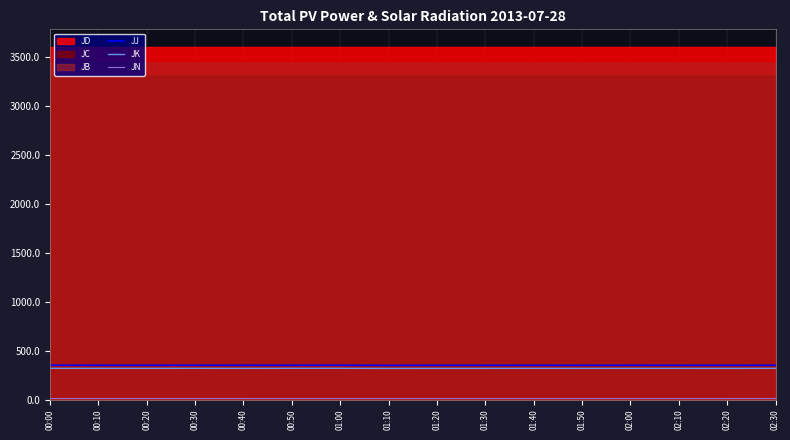

The JJ series shows 350.0 at 02:00. True or false?

True